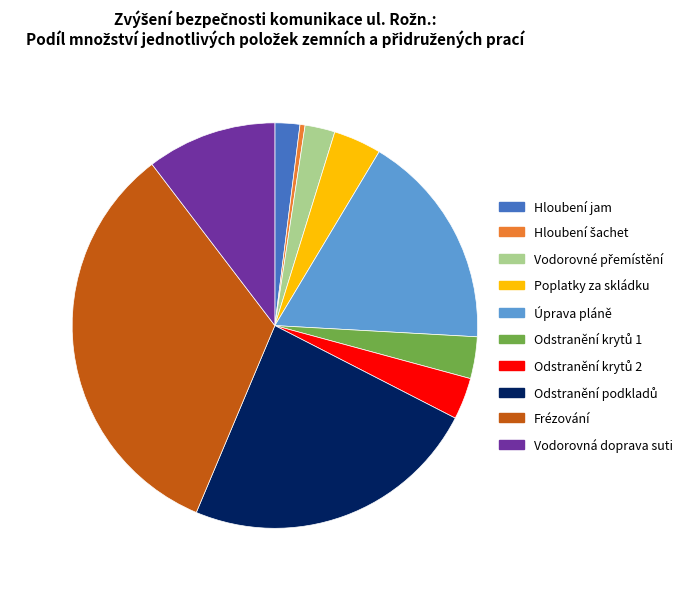

What is the largest slice in the pie chart?

Frézování